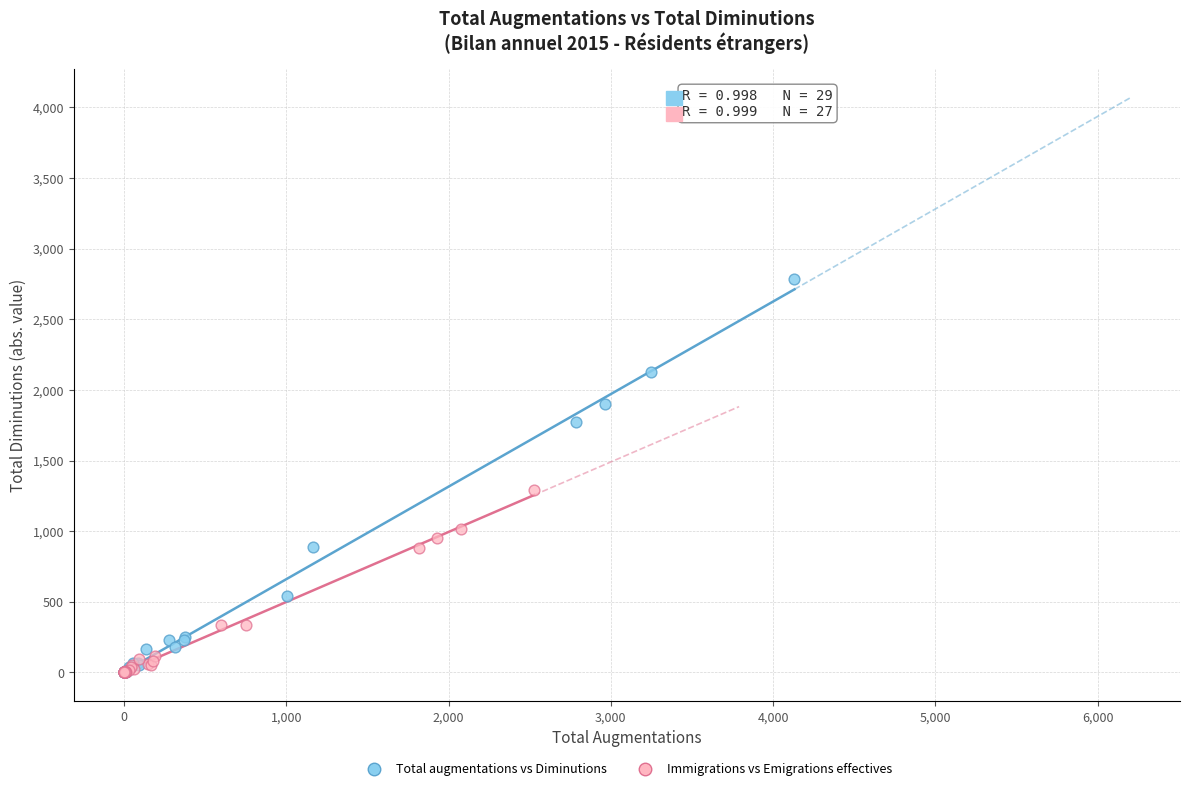

Which series contains the highest Y value?

Total augmentations vs Diminutions